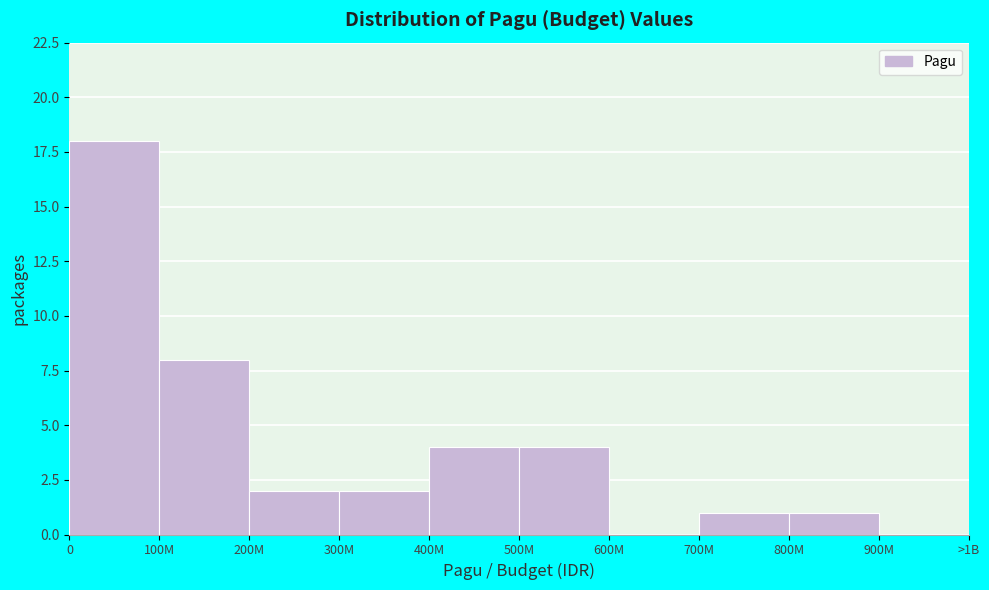

Reading right to left, transcribe all the data shown in this chart.

900M=0	800M=1	700M=1	600M=0	500M=4	400M=4	300M=2	200M=2	100M=8	0=18